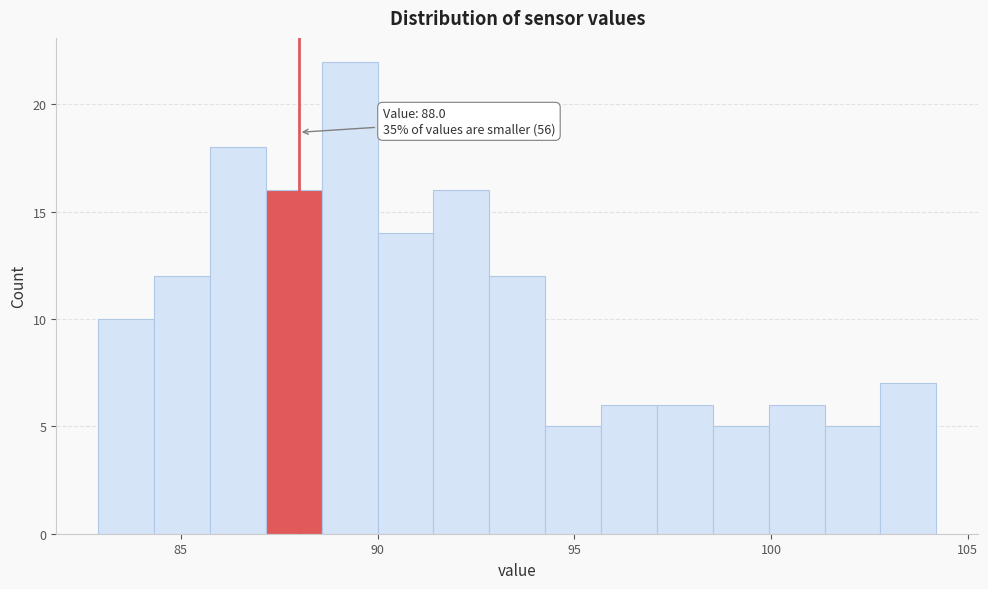

Read against the x-axis, roughly where is the centre of the tallest bar?

89.5